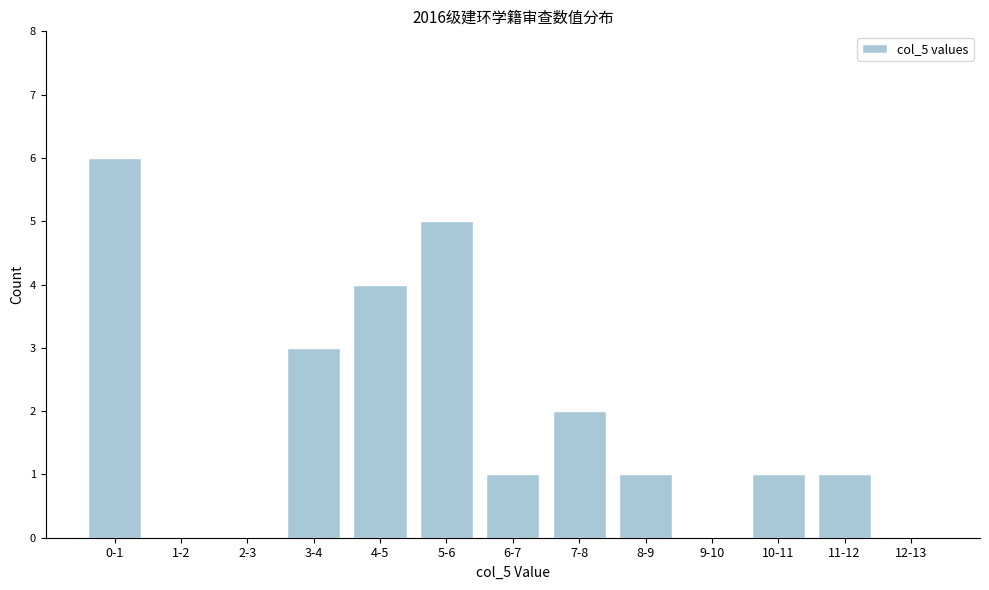

Reading left to right, what are all the values shown in this chart?

0-1=6	1-2=0	2-3=0	3-4=3	4-5=4	5-6=5	6-7=1	7-8=2	8-9=1	9-10=0	10-11=1	11-12=1	12-13=0